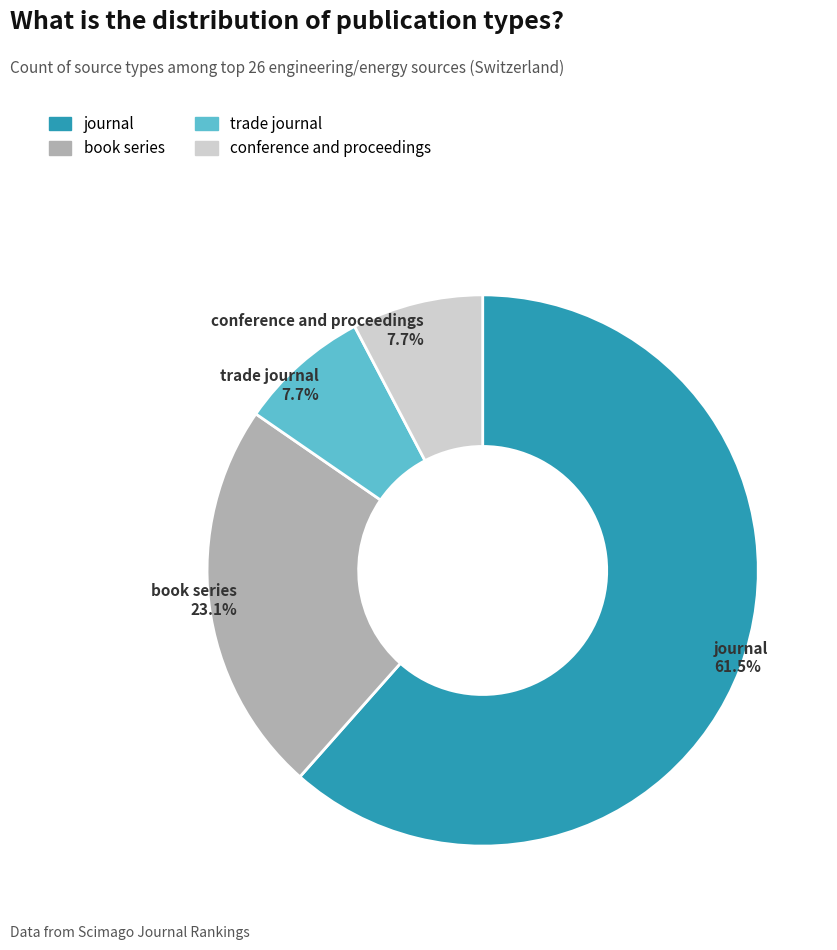

How many segments does this pie chart have?

4